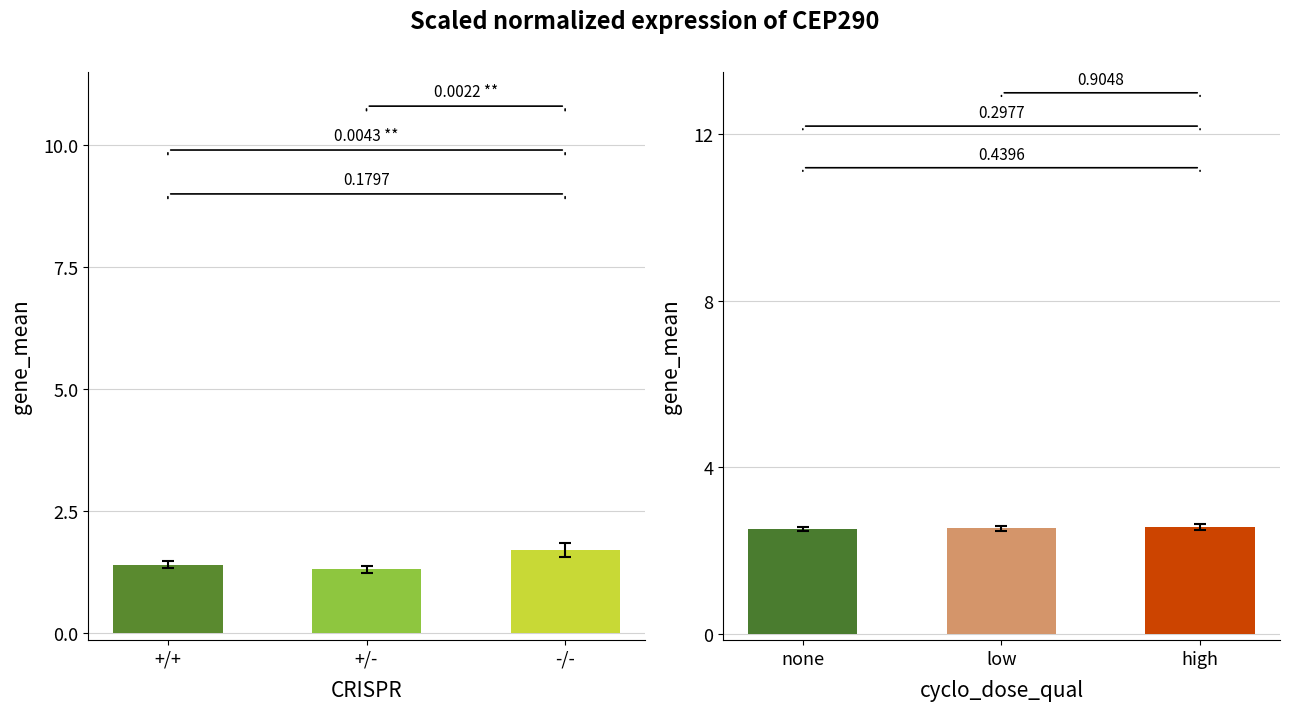

What position from the left is +/-?

2